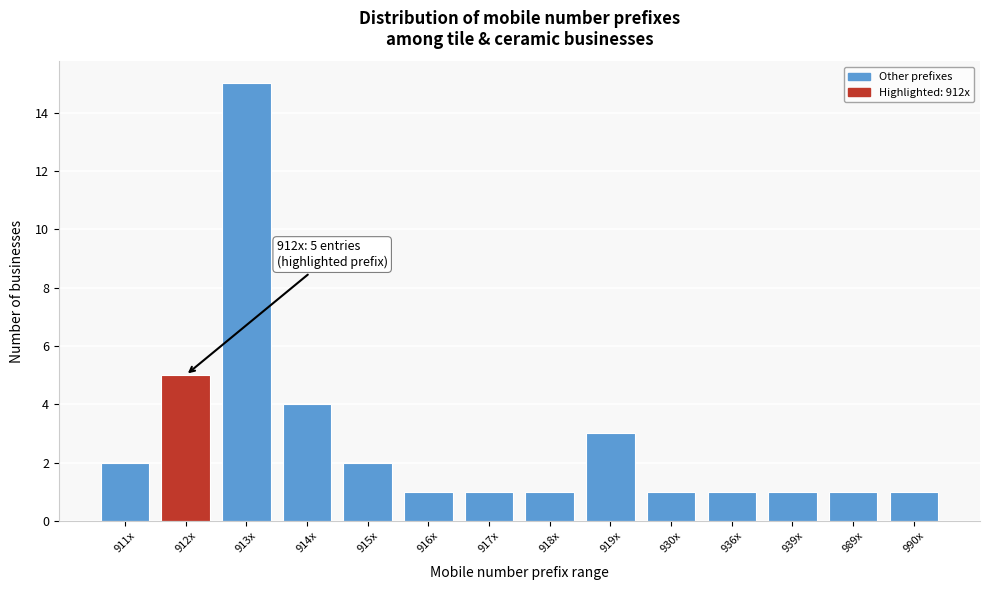

Reading left to right, transcribe all the data shown in this chart.

2	5	15	4	2	1	1	1	3	1	1	1	1	1